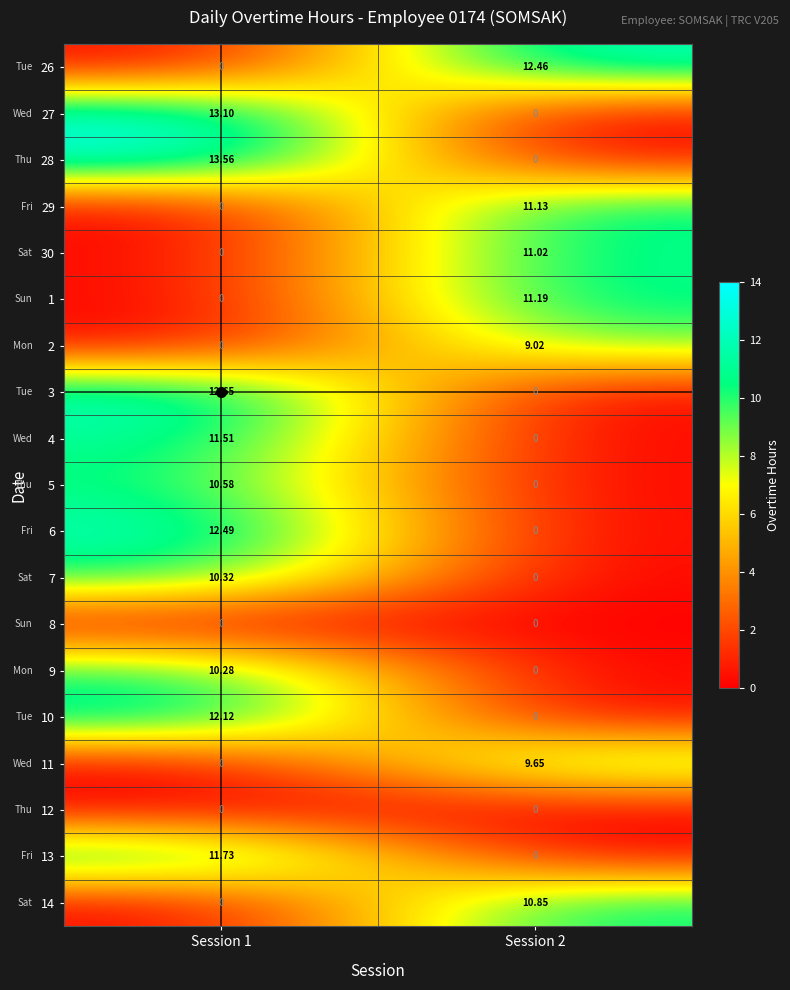

Which has a higher value, Session 2 or Session 1?

Session 2